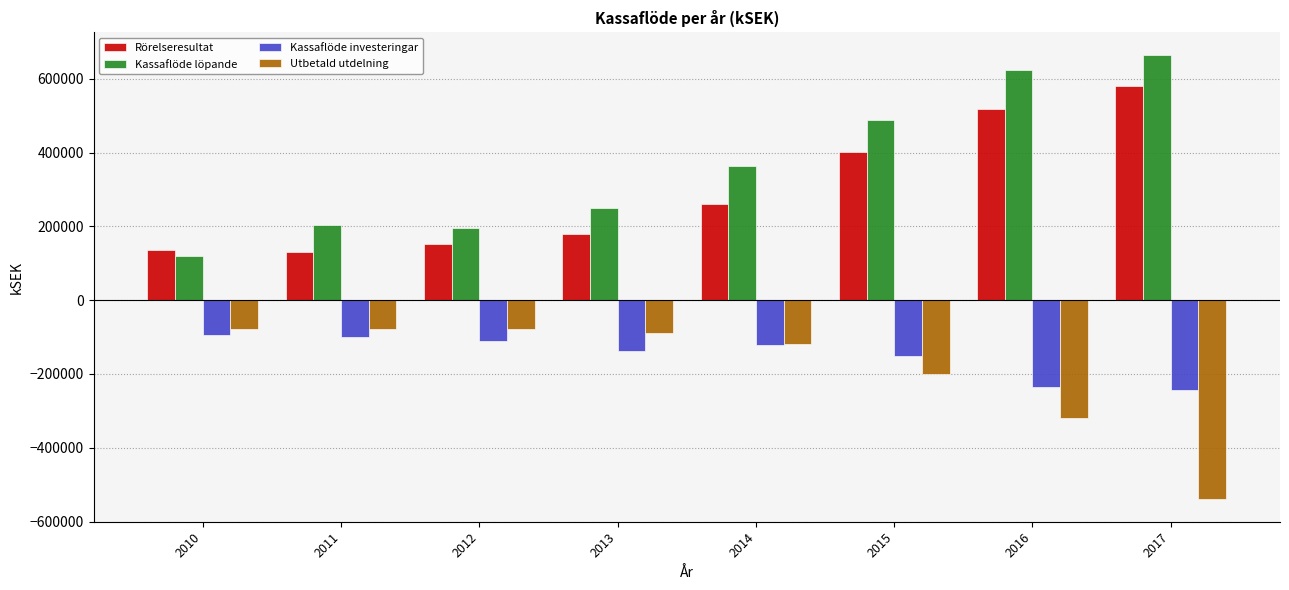

What is the total value across all series at 2016?

588552